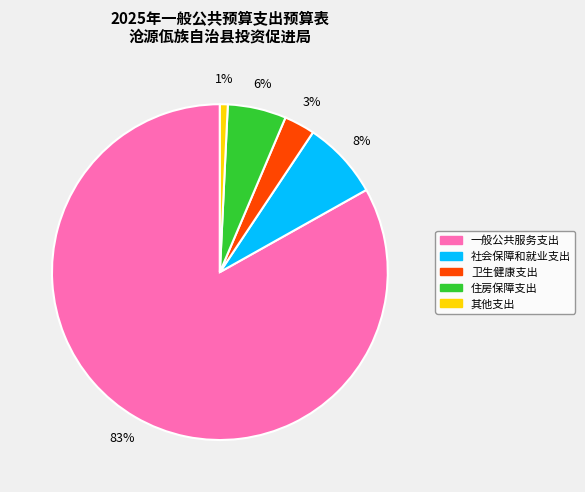

To the nearest percent, what portion does 社会保障和就业支出 represent?

8%